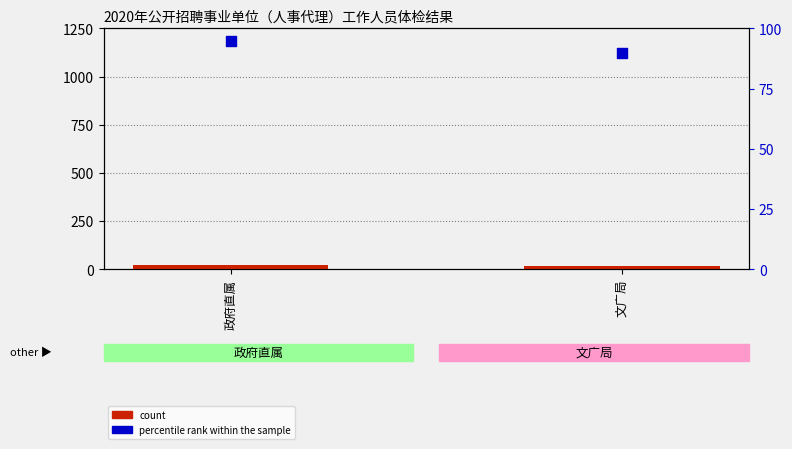

Which series reaches the maximum Y coordinate?

percentile rank within the sample